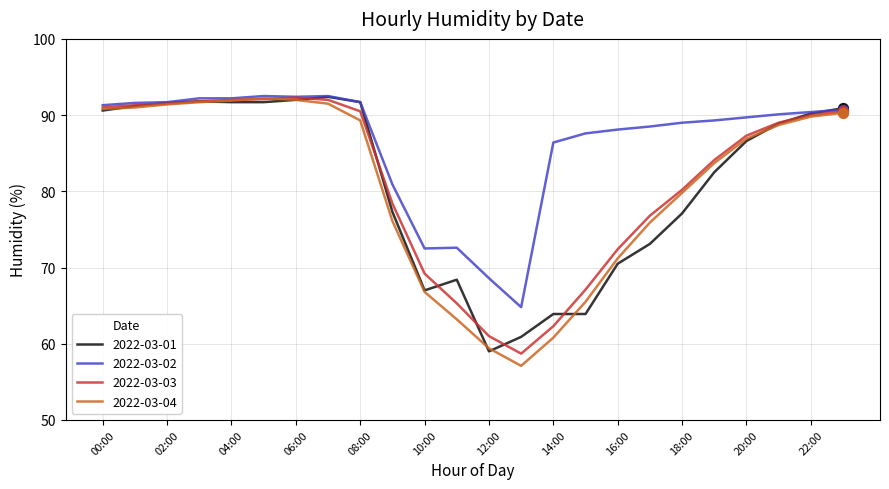

What is the highest value of the 2022-03-03 series?

92.3